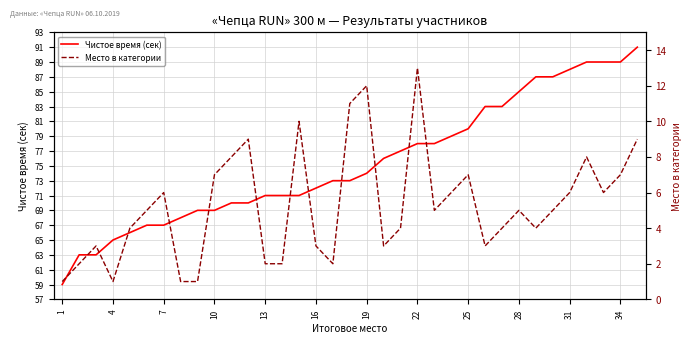

Count the number of data series in this chart.

2